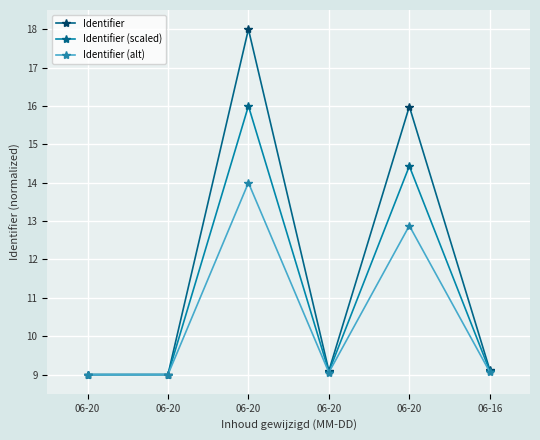

List the series in order of their peak value, highest first.

Identifier, Identifier (scaled), Identifier (alt)